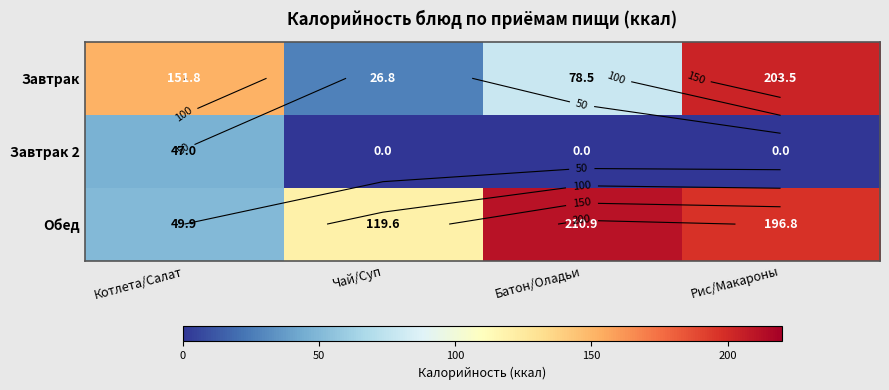

At which category does the chart reach its peak across all series?

Батон/Оладьи